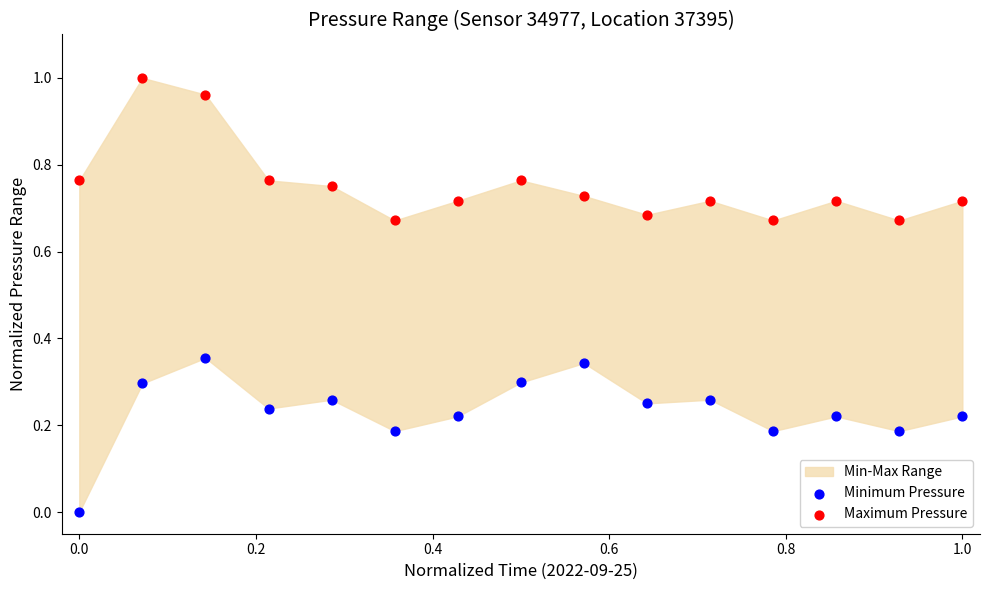

Which series reaches the minimum Y coordinate?

Minimum Pressure